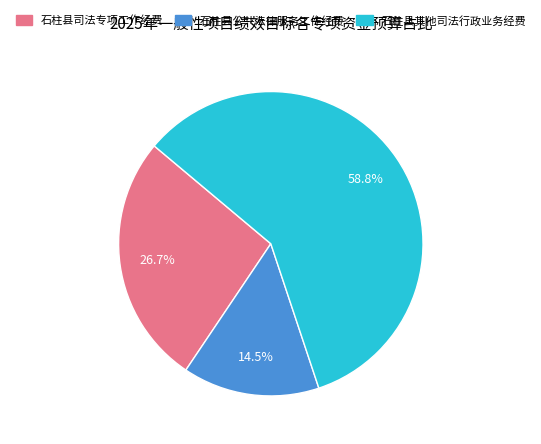

Which slice is the largest?

石柱县其他司法行政业务经费